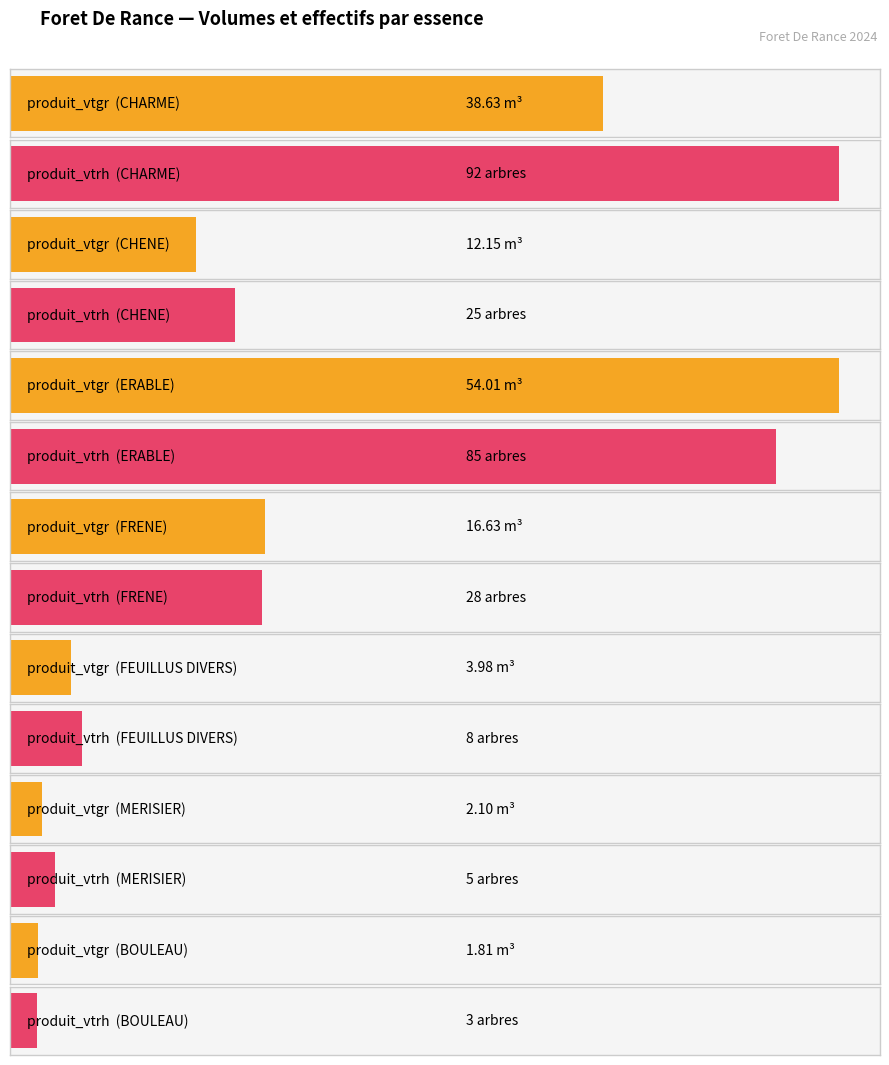

Is the value of produit_vtrh at ERABLE-2 greater than the value of produit_vtgr at CHARME-3?

Yes